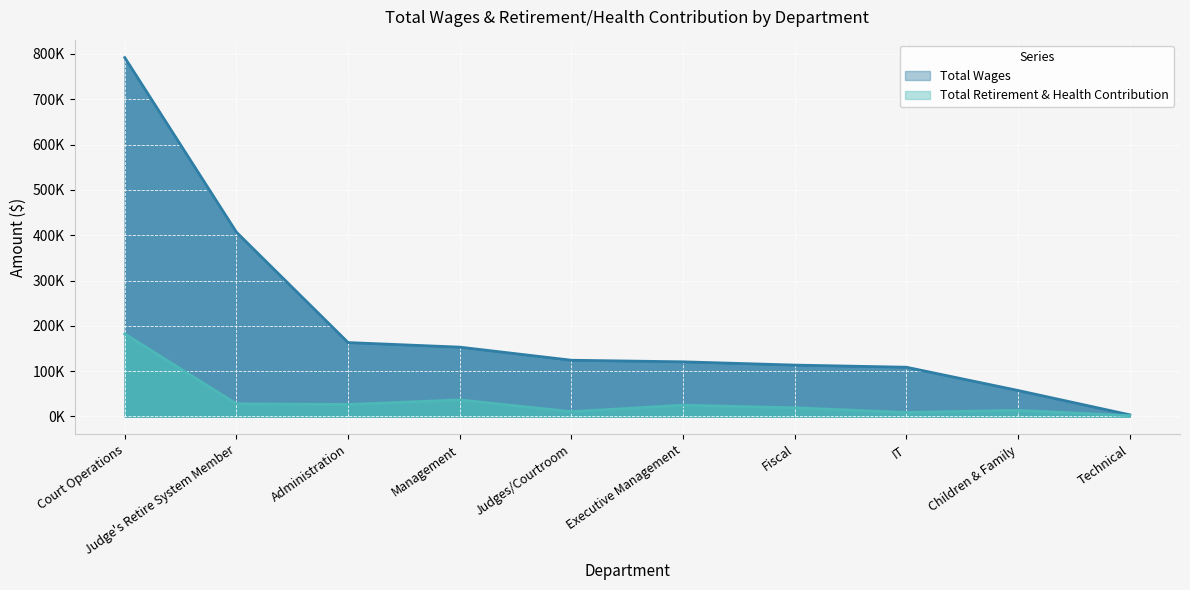

Reading left to right, what are all the values shown in this chart?

Total Wages: Court Operations=791826	Judge's Retire System Member=406577	Administration=163030	Management=152967	Judges/Courtroom=124066	Executive Management=120553	Fiscal=113347	IT=108631	Children & Family=57292	Technical=3623
Total Retirement & Health Contribution: Court Operations=182127	Judge's Retire System Member=27807	Administration=26461	Management=36550	Judges/Courtroom=10586	Executive Management=24929	Fiscal=19159	IT=8852	Children & Family=13550	Technical=1714